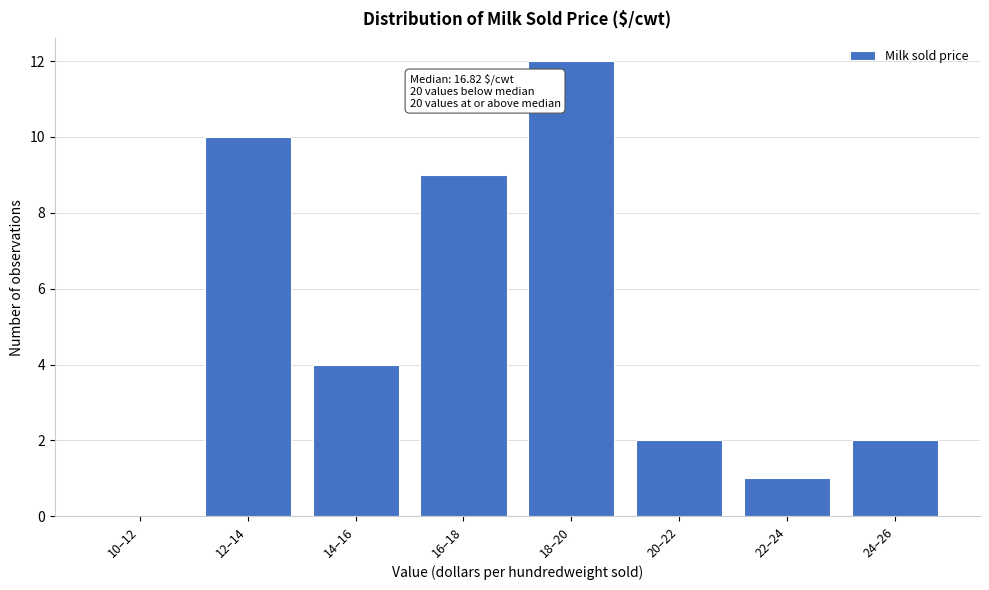

Reading right to left, extract all data points from this chart.

24–26=2	22–24=1	20–22=2	18–20=12	16–18=9	14–16=4	12–14=10	10–12=0